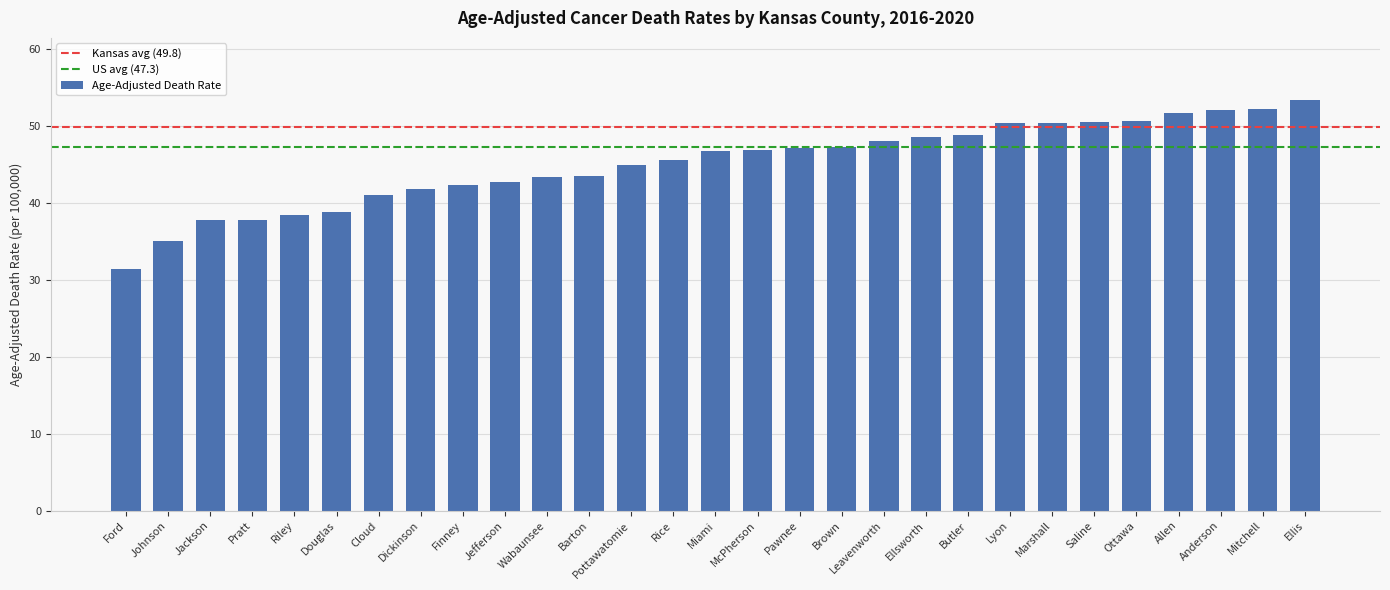

What is the sum of the values at Ellis and Dickinson?

95.2